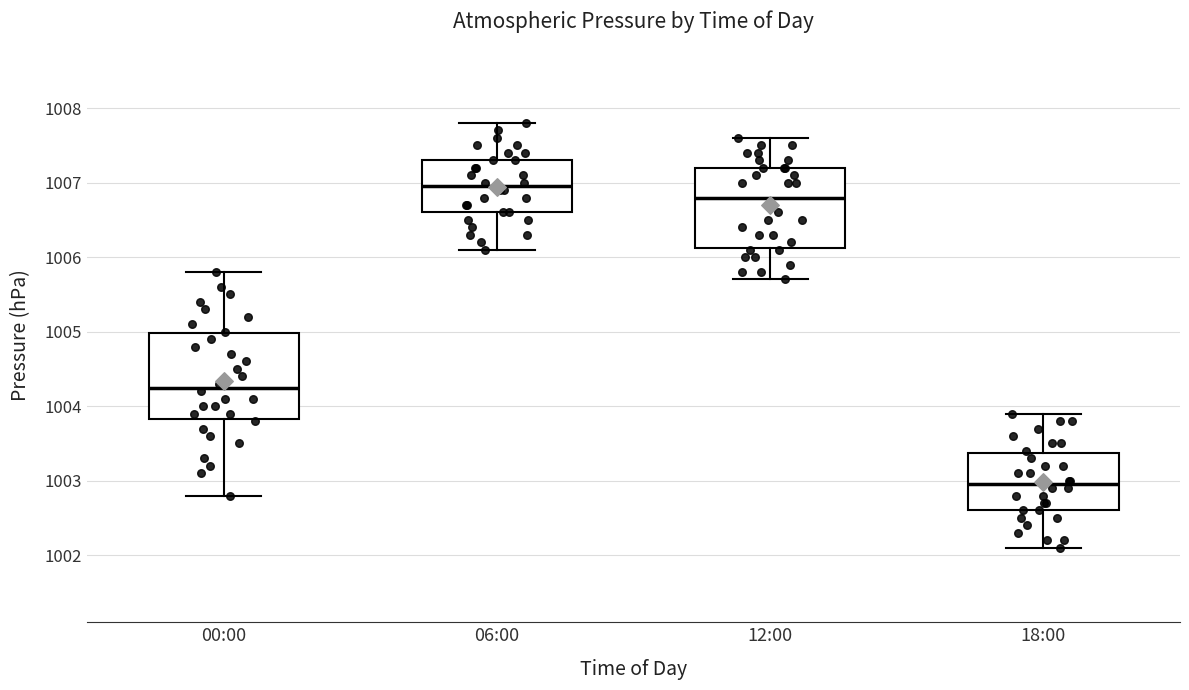

Where is the lower edge of the box for 12:00 on the y-axis? The values are not printed on the chart, so give them approximately, as read against the axis.

1006.1